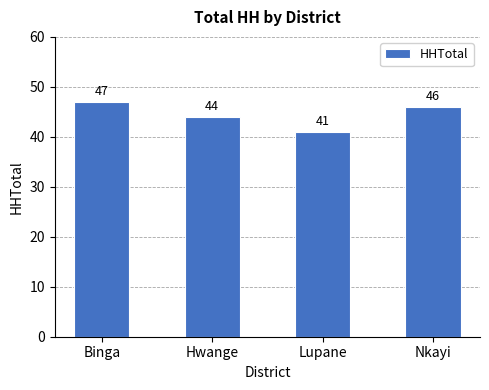

At which label is the value closest to 44?

Hwange